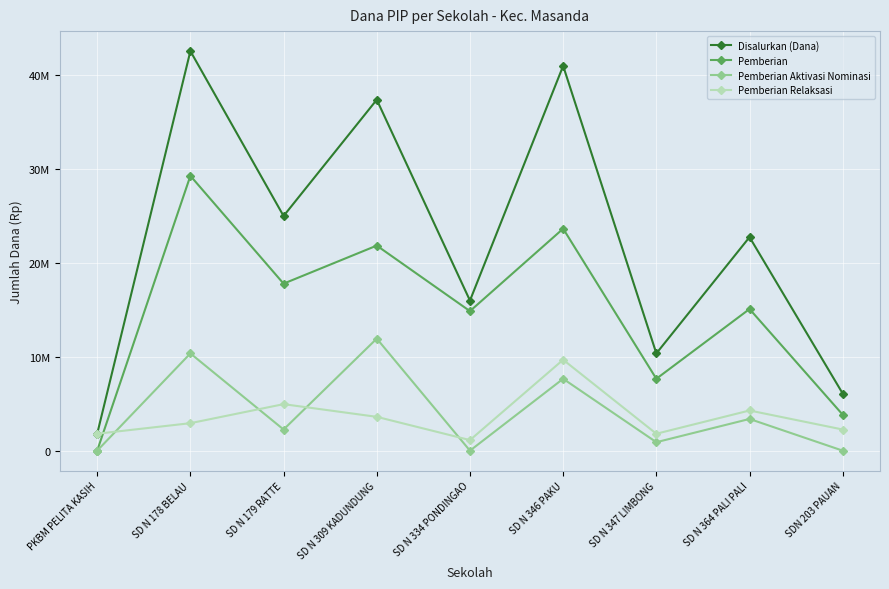

True or false: Disalurkan (Dana) and Pemberian Aktivasi Nominasi cross at least once.

False